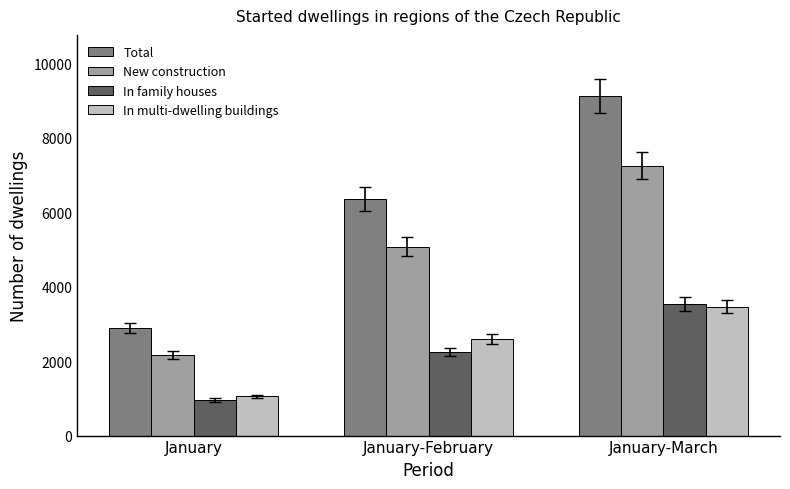

What is the value of the In family houses bar at the 1st from the left?

954